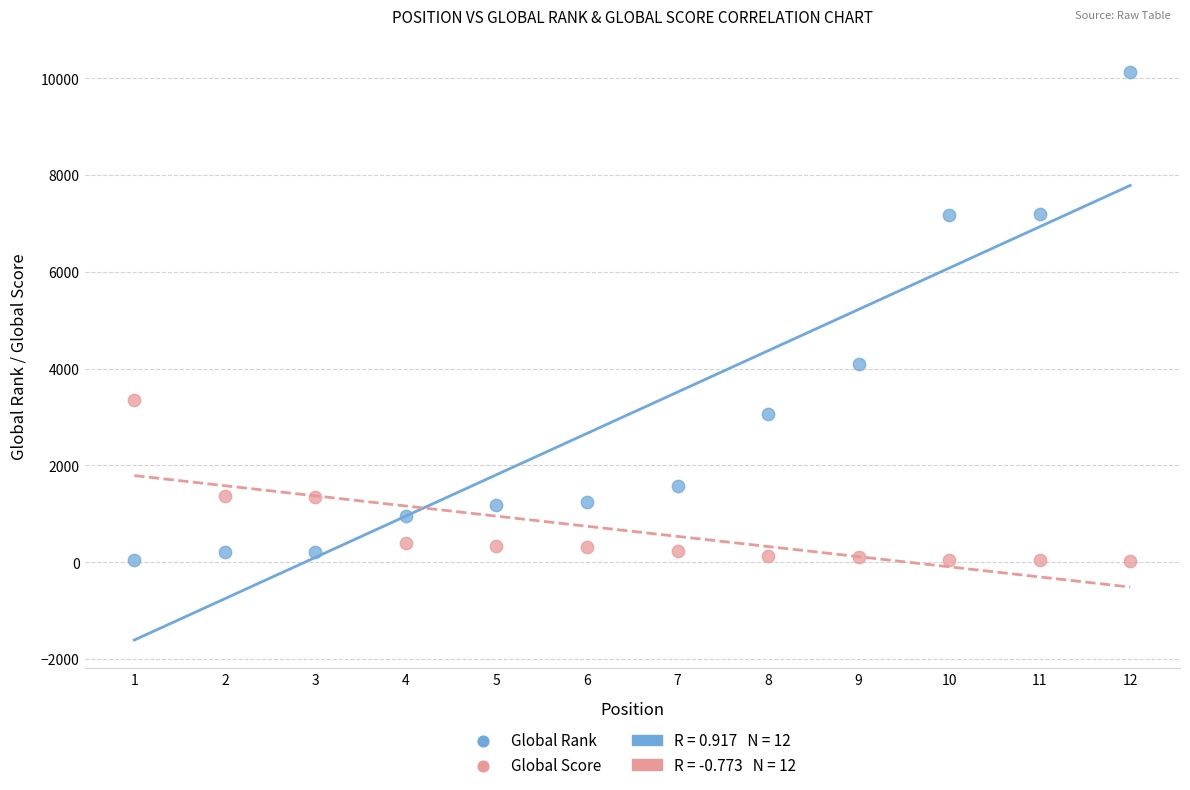

Which series has the widest spread of Y values?

Global Rank